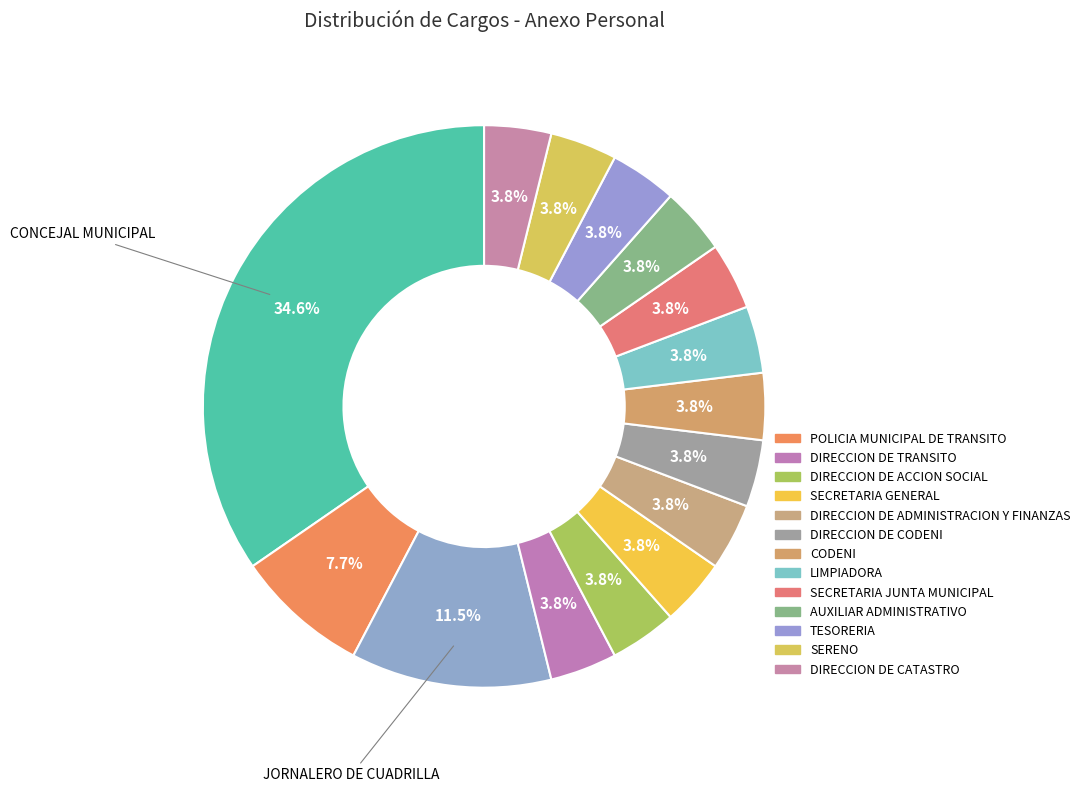

Which category has the smallest portion of the pie?

DIRECCION DE TRANSITO